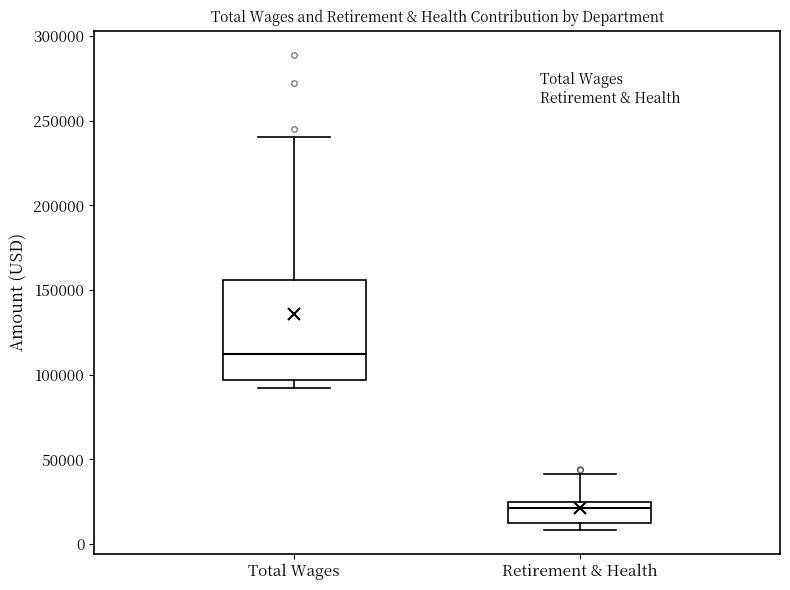

Reading left to right, read every box against the y-axis: the position of its median line, the range the box covers, and the ends of its whiskers. The values are not printed on the chart, so give them approximately, as read against the axis.

Total Wages: median 110000, box 95000 to 155000, whiskers 90000 to 240000
Retirement & Health: median 20000, box 15000 to 25000, whiskers 10000 to 40000